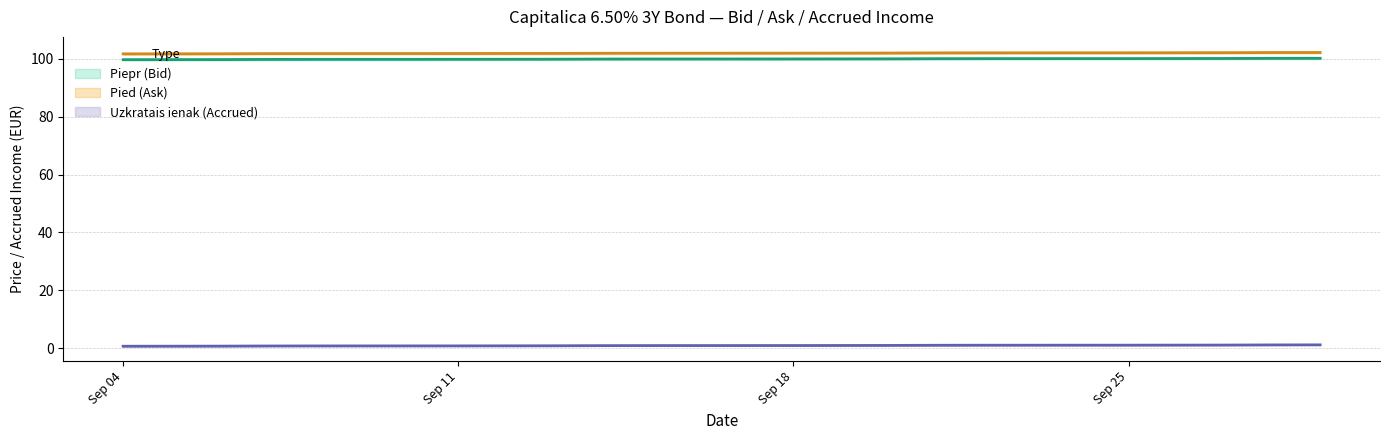

How many lines are shown in the chart?

3